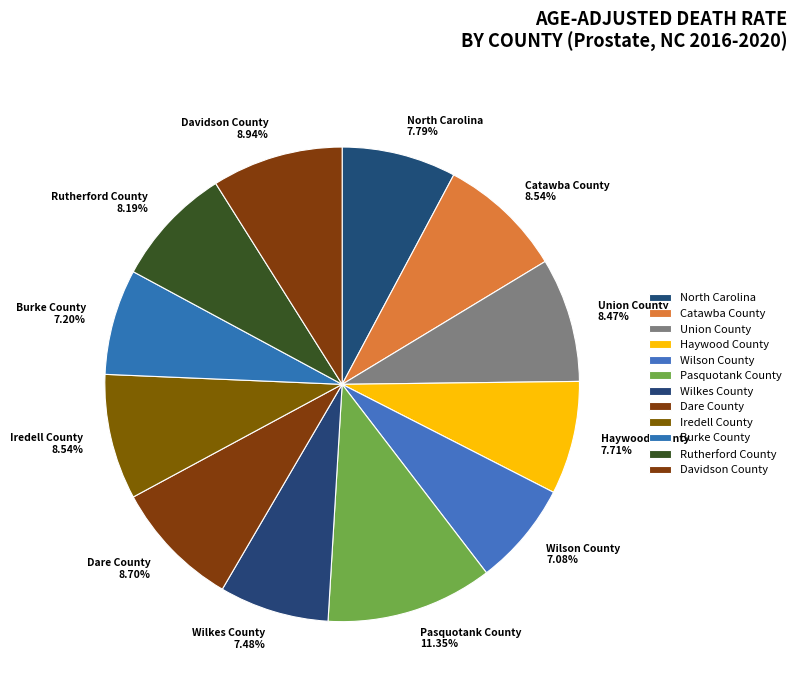

To the nearest percent, what is the average slice percentage?

8%